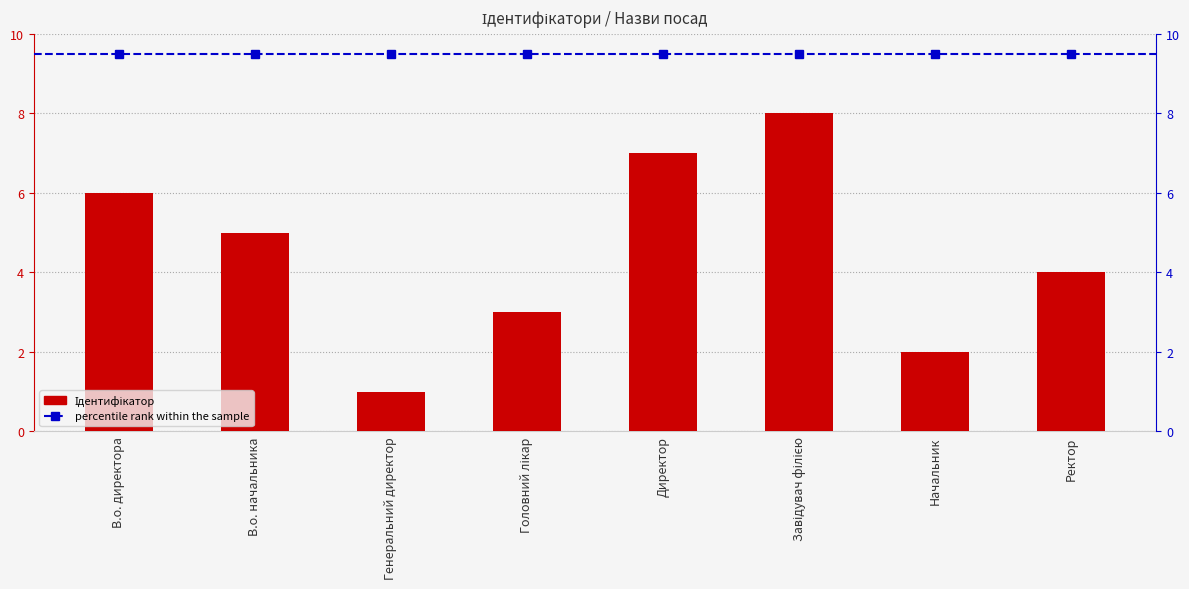

Reading left to right, what are all the values shown in this chart?

В.о. директора=6	В.о. начальника=5	Генеральний директор=1	Головний лікар=3	Директор=7	Завідувач філією=8	Начальник=2	Ректор=4